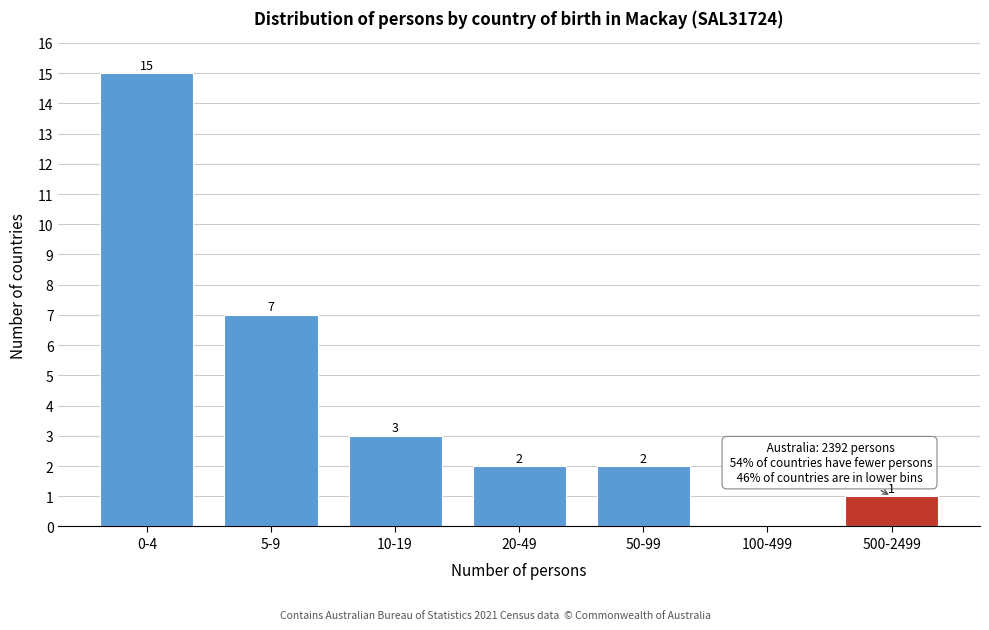

Reading right to left, transcribe all the data shown in this chart.

500-2499=1	100-499=0	50-99=2	20-49=2	10-19=3	5-9=7	0-4=15